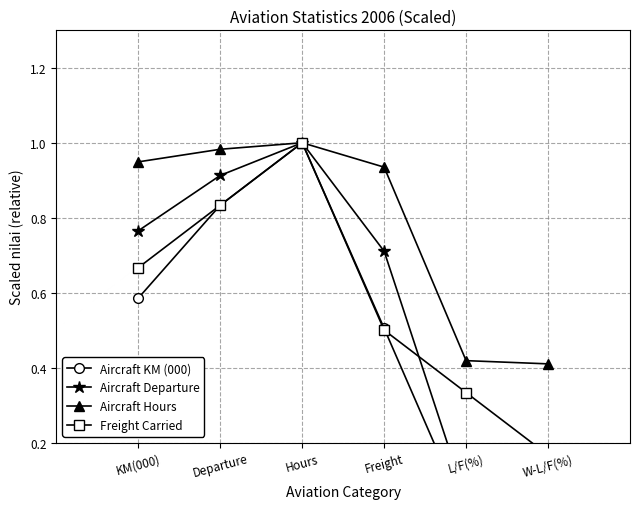

Where is the first local maximum for Freight Carried?

Hours